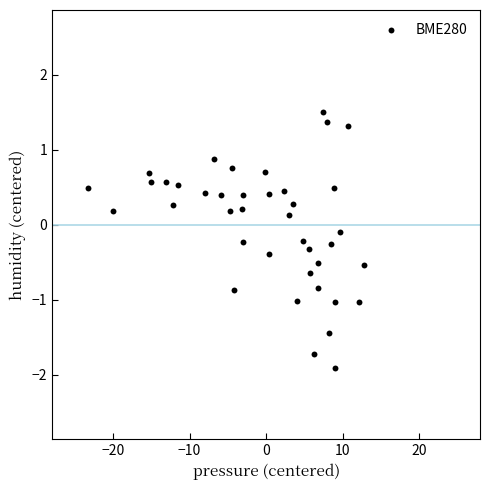

What is the range of Y values (max minus min)?

3.4